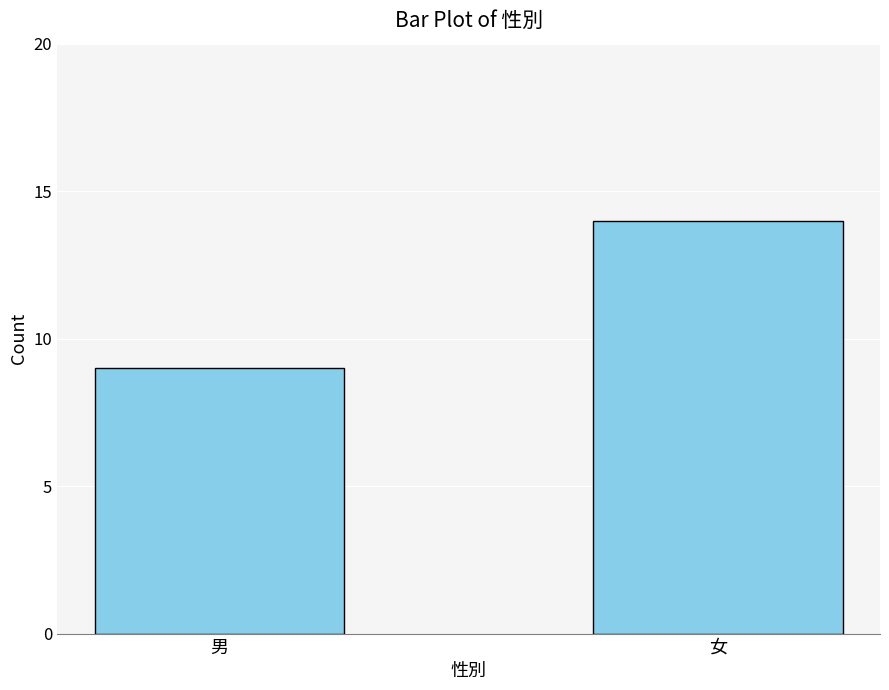

Reading right to left, extract all data points from this chart.

14	9